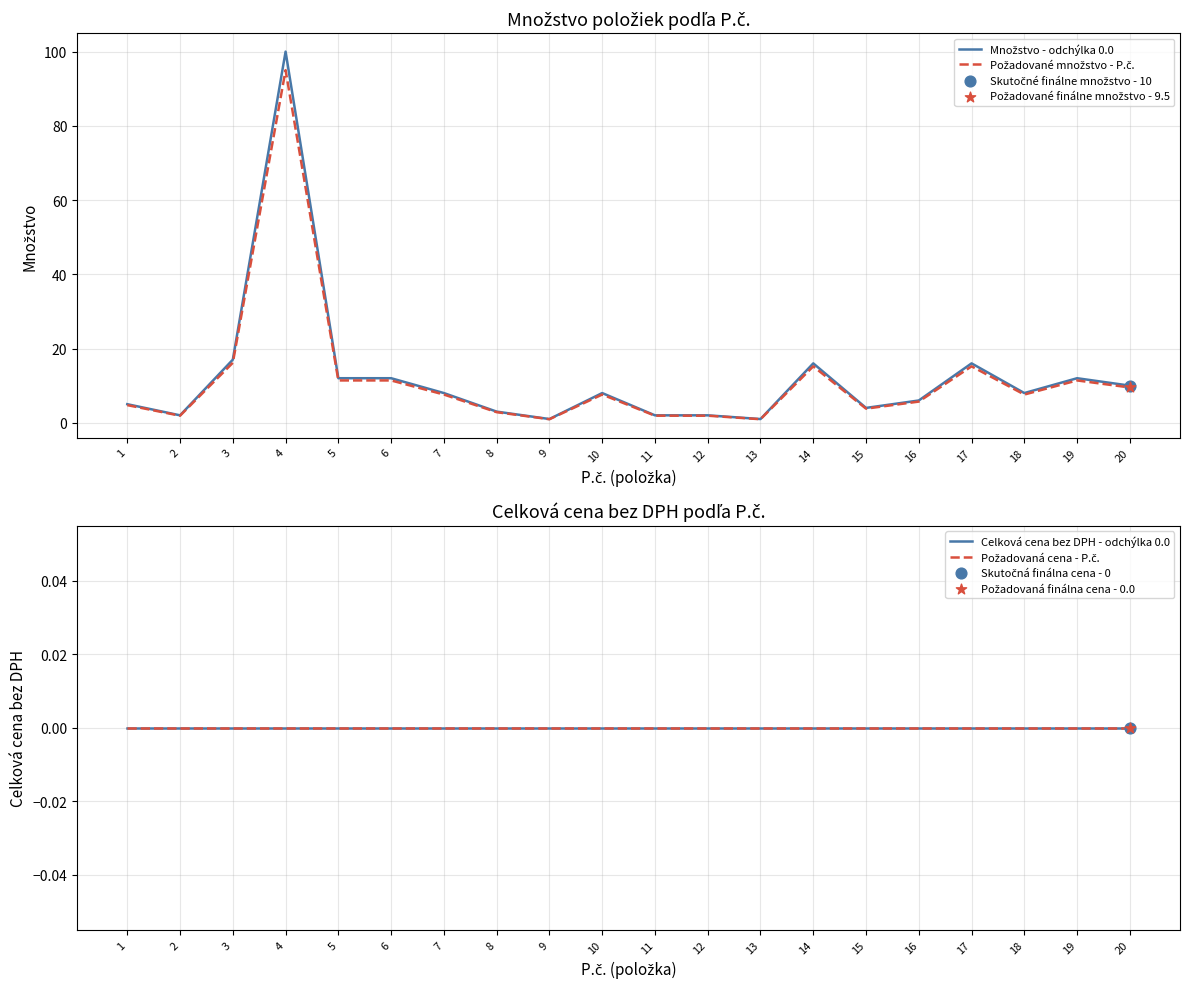

At which category is the sum across all series the highest?

4